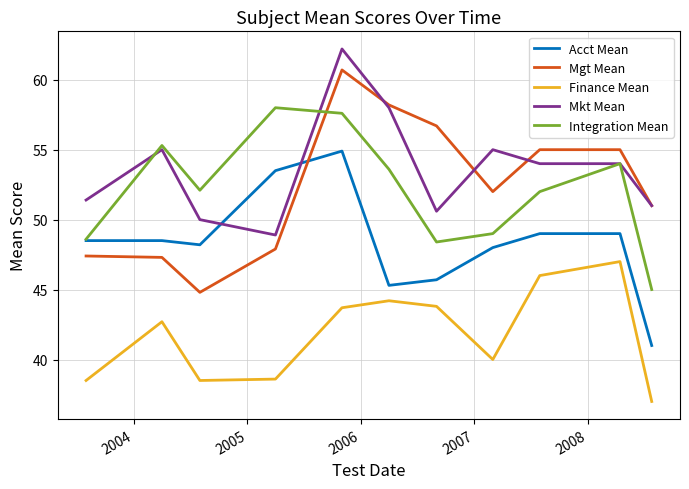

Which series has the widest spread of values?

Mgt Mean